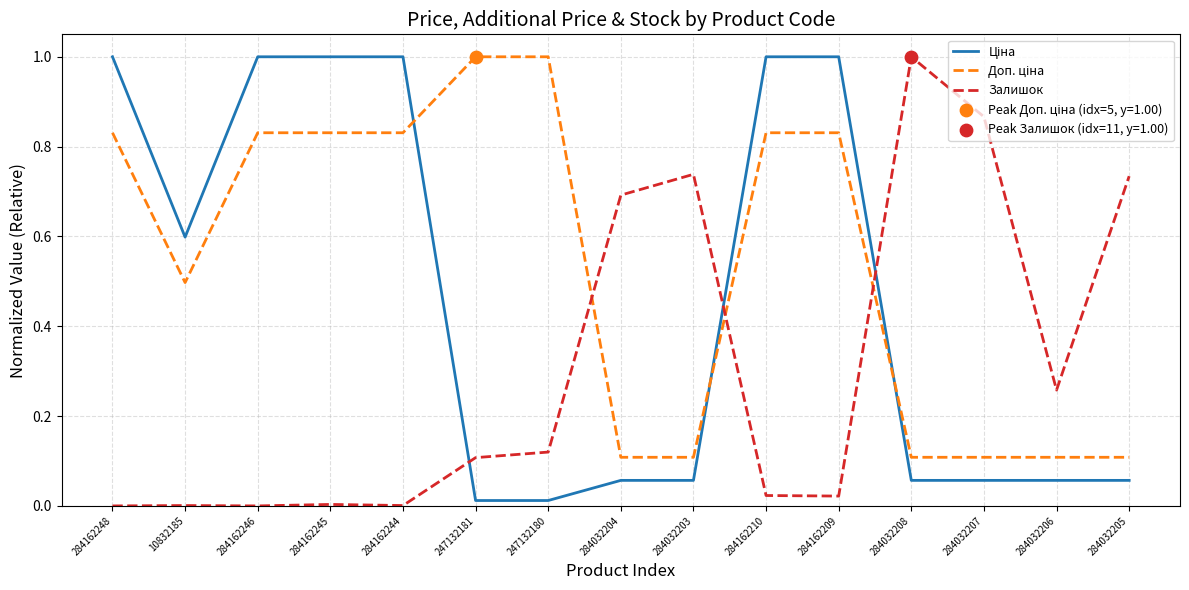

What is the maximum value shown in the chart?

1.0